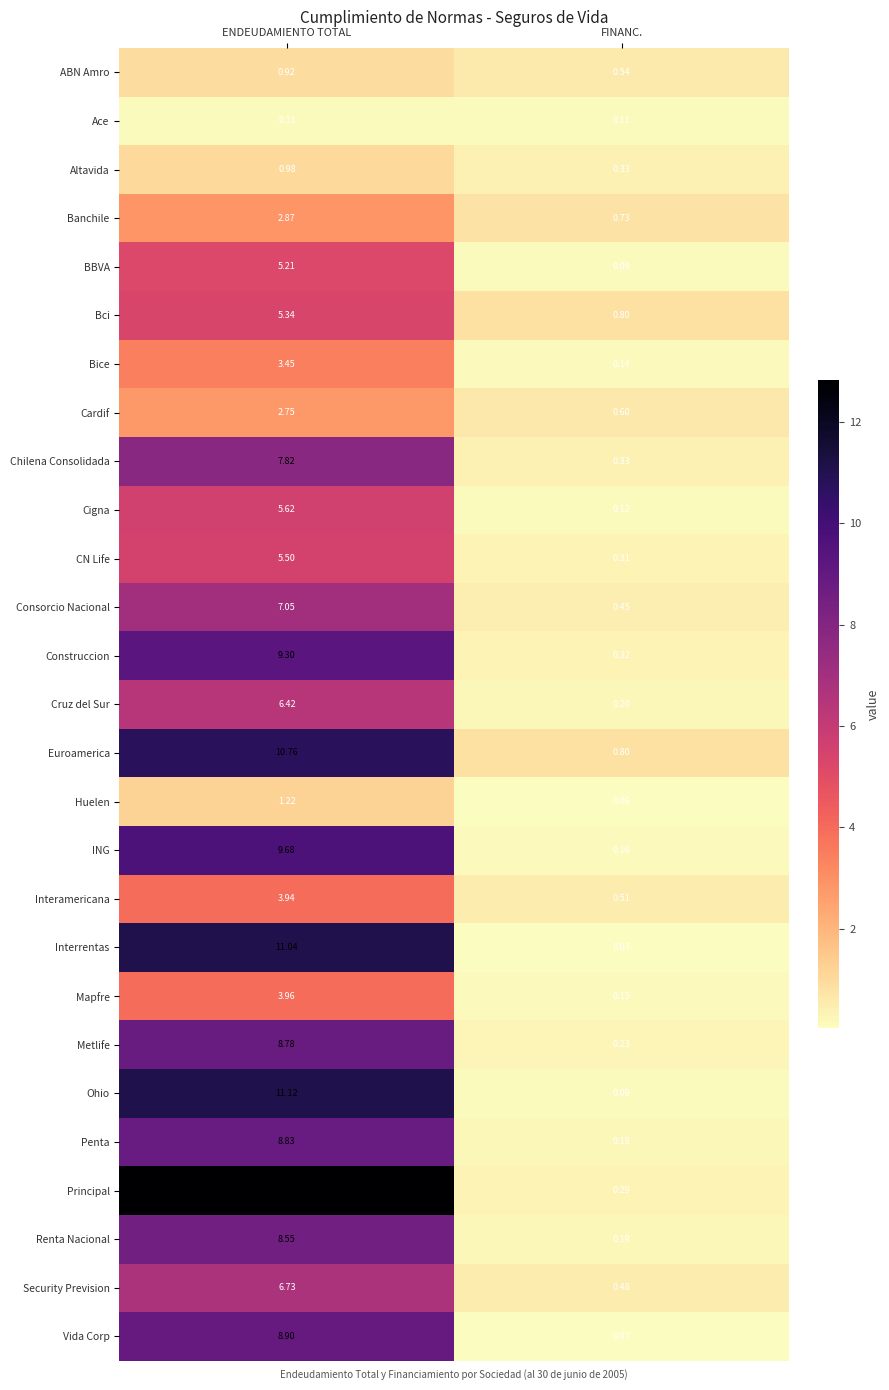

At which label is Interamericana closest to 2?

FINANC.